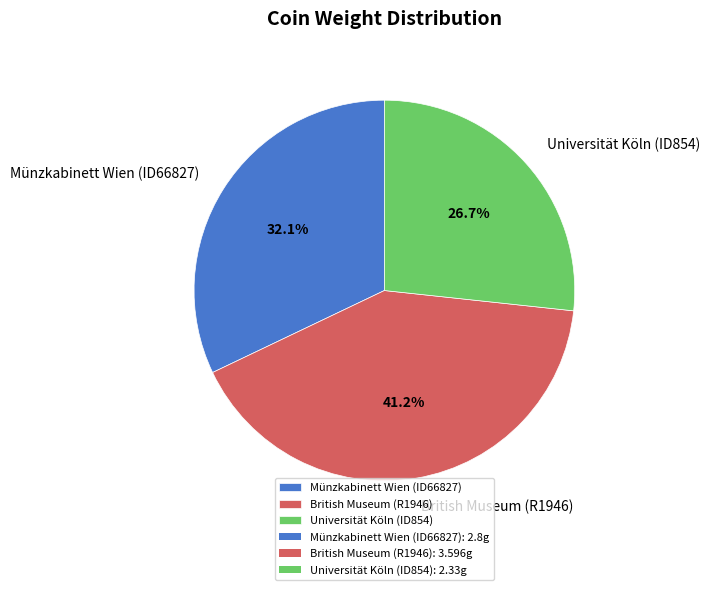

Combined, what portion of the pie is Münzkabinett Wien (ID66827) and British Museum (R1946)?

73.3%